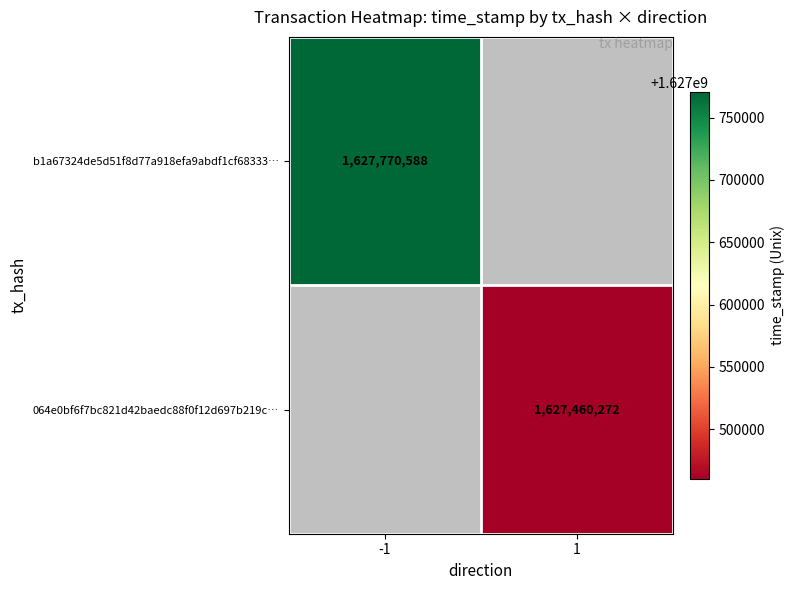

The value of b1a67324de5d51f8d77a918efa9abdf1cf68333… at -1 is 2399297745. True or false?

False